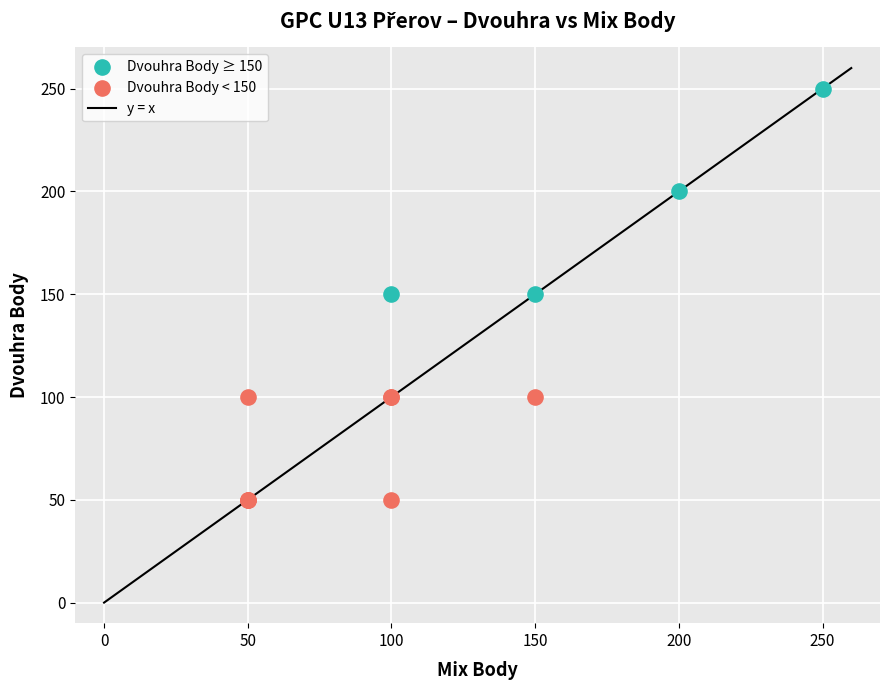

Which series contains the highest Y value?

Dvouhra Body ≥ 150